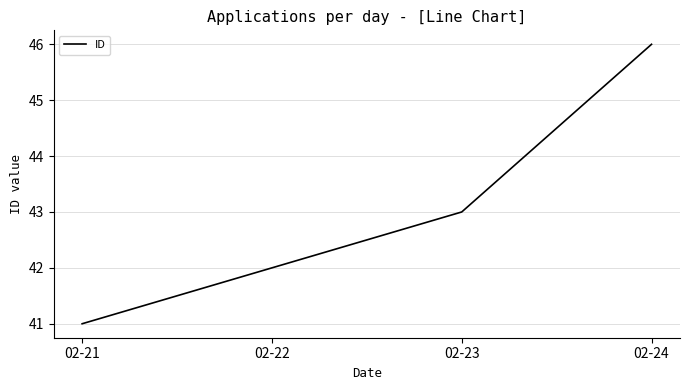

Which category has the lowest value across all series?

02-21